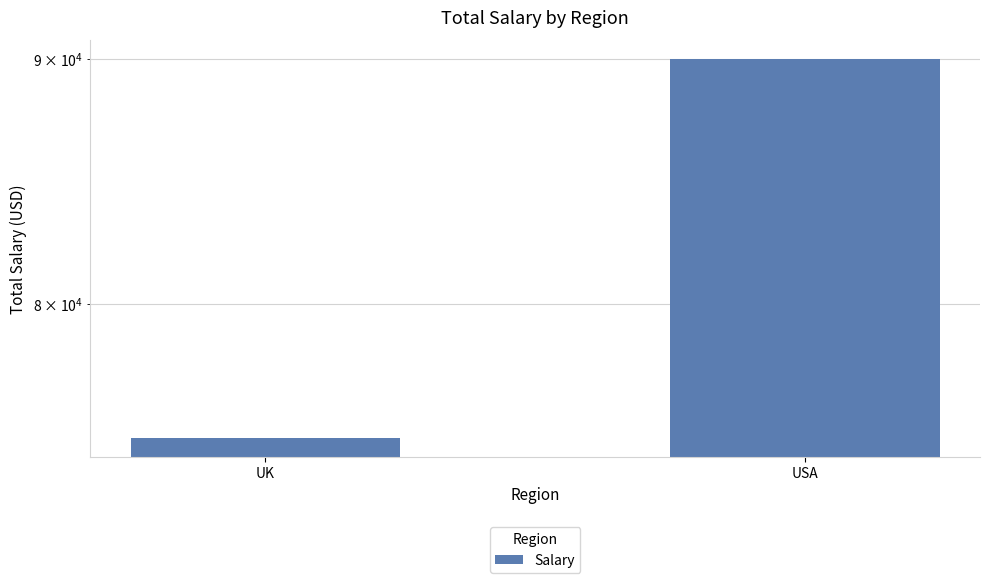

Rank the categories by value from lowest to highest.

UK, USA